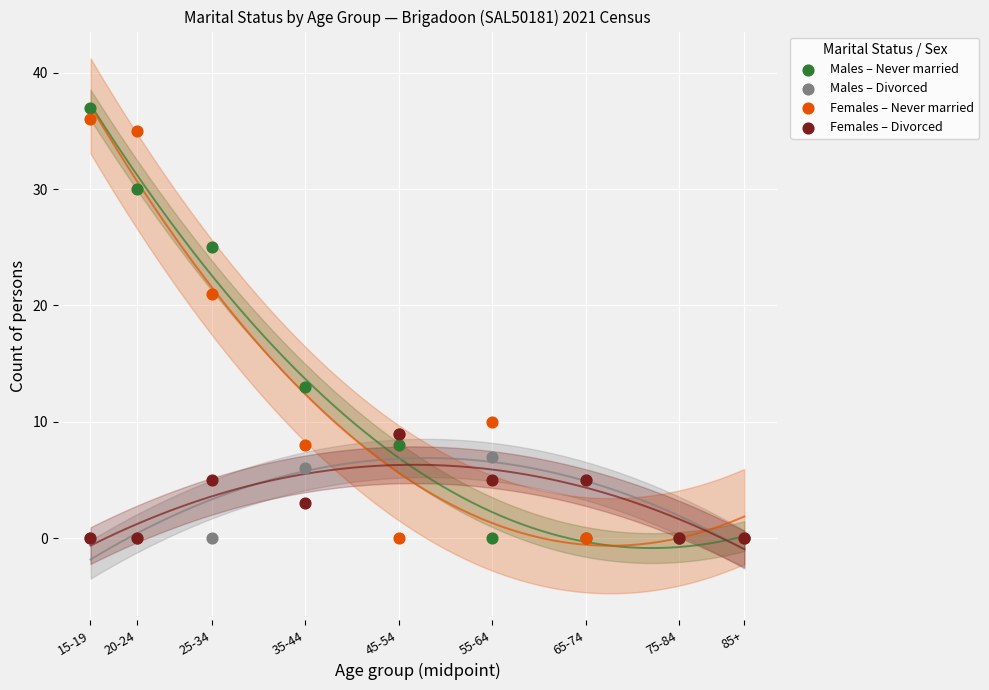

In the Males – Never married series, what Y value is closest to 18?

13